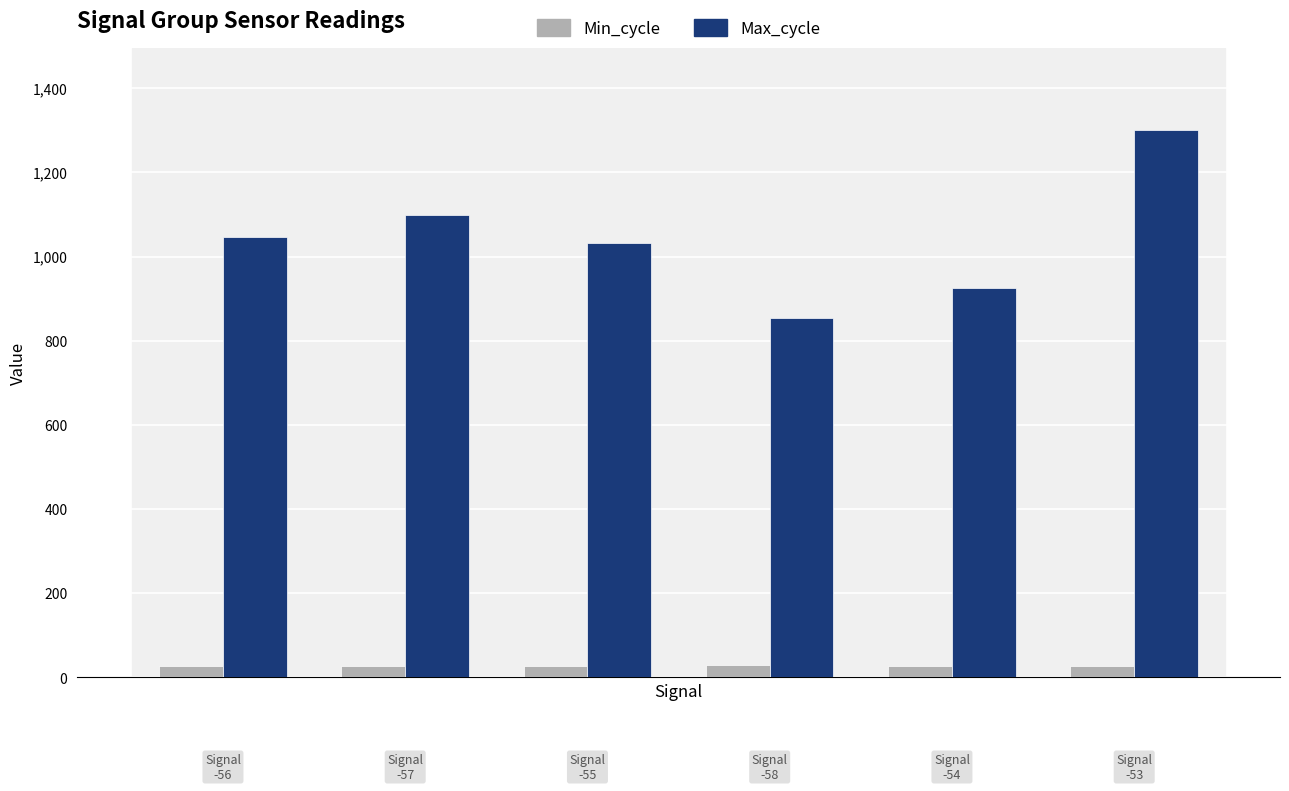

Which series has the widest spread of values?

Max_cycle